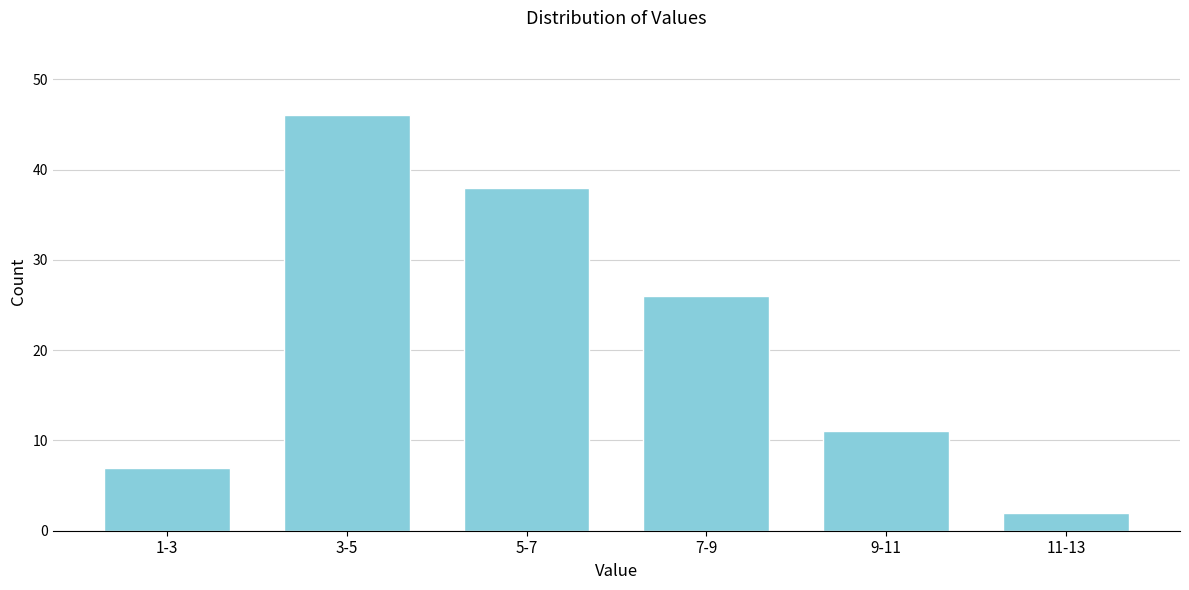

Reading left to right, what are all the values shown in this chart?

1-3=7	3-5=46	5-7=38	7-9=26	9-11=11	11-13=2